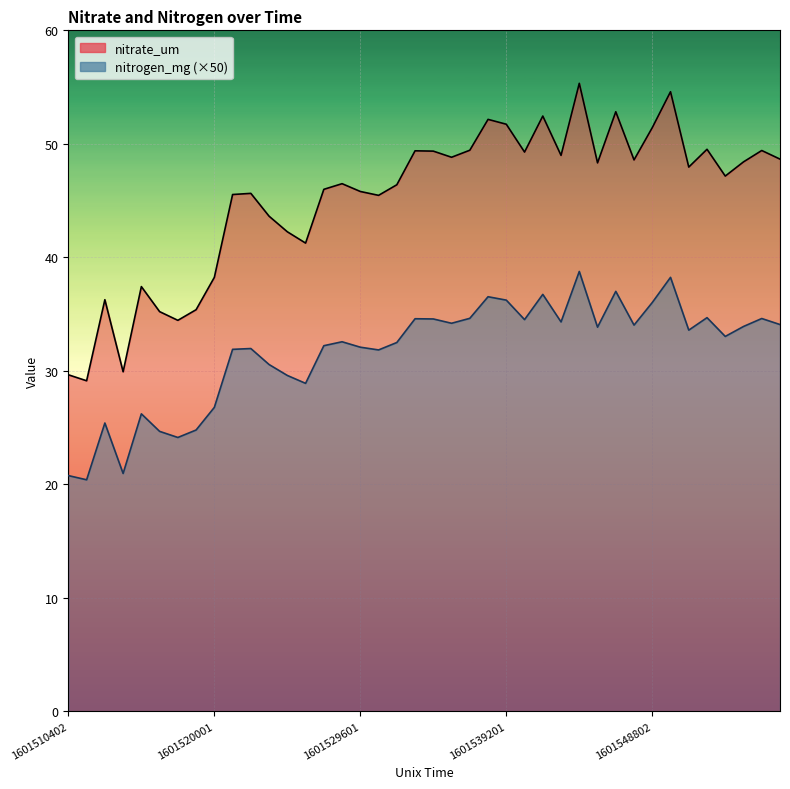

At which category is the sum across all series the highest?

28